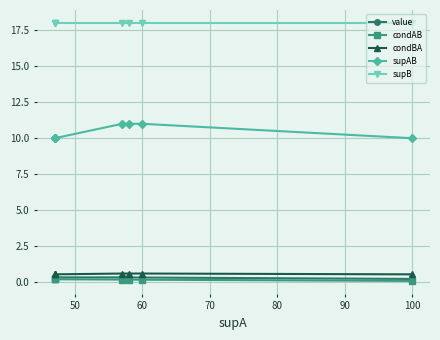

Is the value of value at 90 greater than the value of supAB at 60?

No